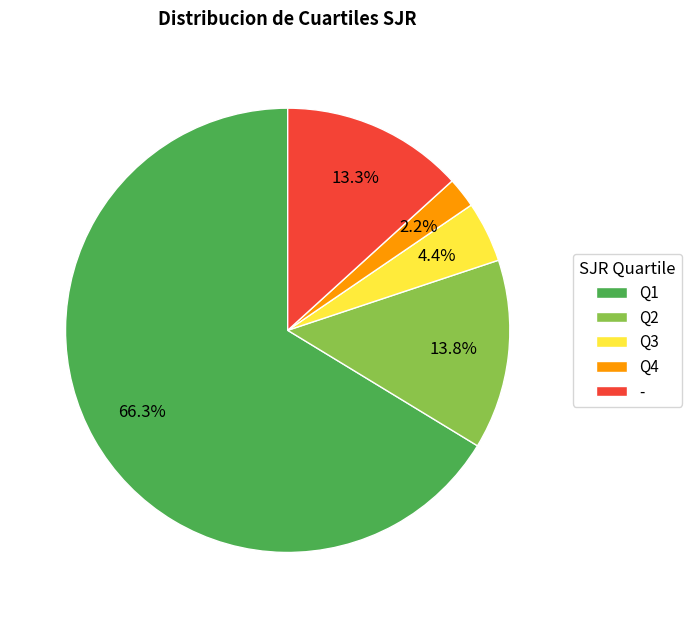

Is it true that - is 5% of the pie?

False